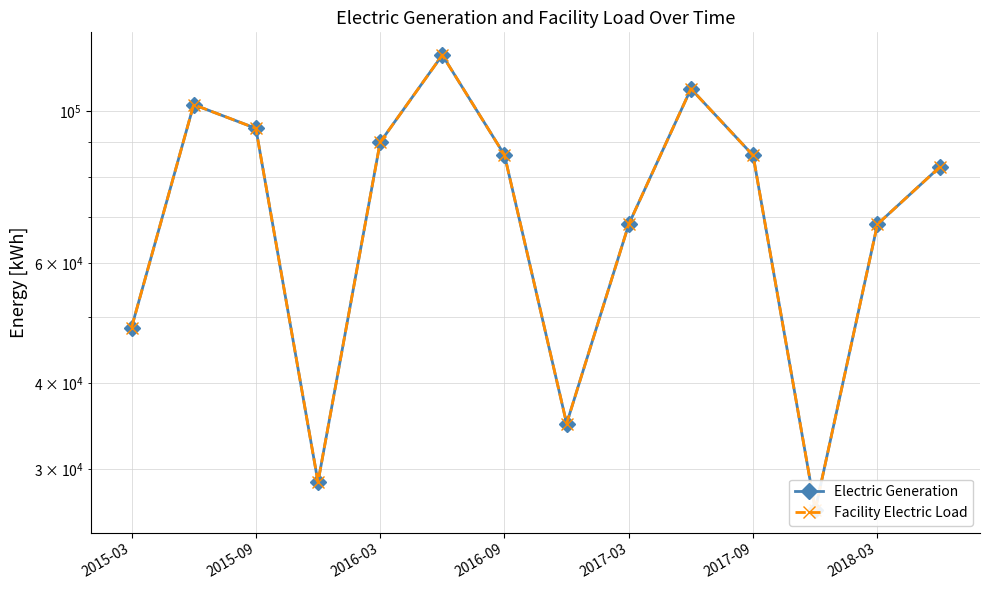

Which series has the largest total across all categories?

Electric Generation